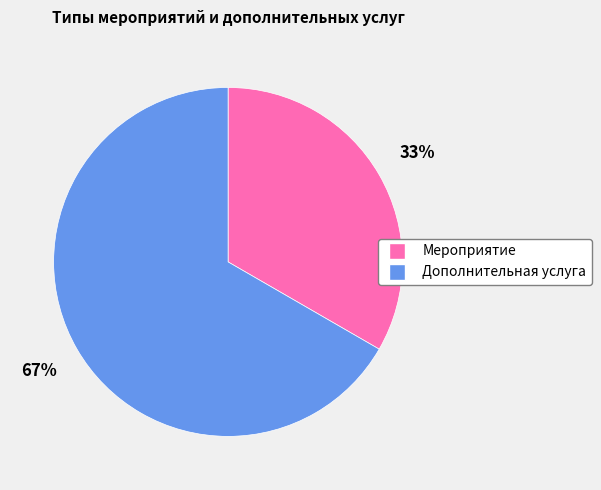

Rank the categories by value from highest to lowest.

Дополнительная услуга, Мероприятие